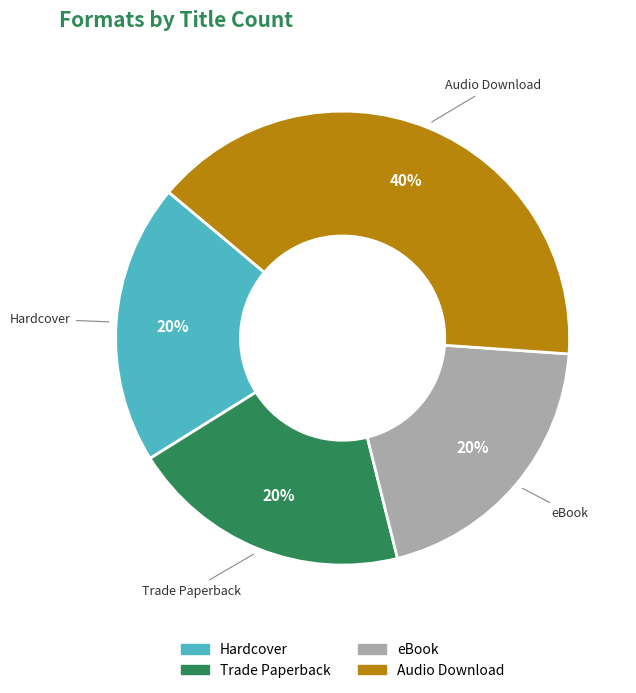

Which has a higher value, Trade Paperback or Audio Download?

Audio Download